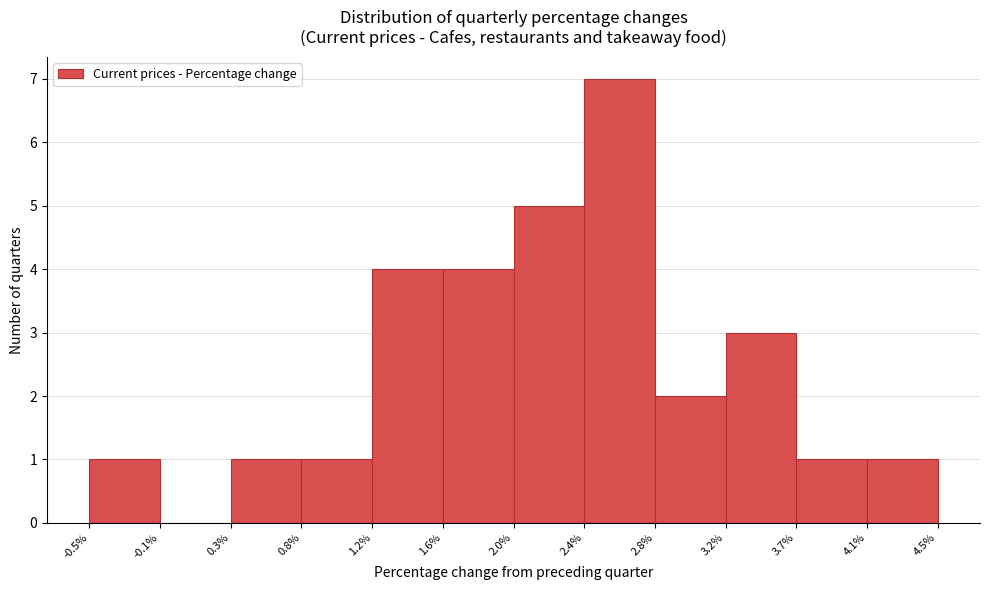

Reading left to right, transcribe this chart: for each bar, give the range it covers on the x-axis and its height. The values are not printed on the chart, so give them approximately, as read against the axis.

-0.5% to -0.1%: 1
-0.1% to 0.3%: 0
0.3% to 0.8%: 1
0.8% to 1.2%: 1
1.2% to 1.6%: 4
1.6% to 2.0%: 4
2.0% to 2.4%: 5
2.4% to 2.8%: 7
2.8% to 3.2%: 2
3.2% to 3.7%: 3
3.7% to 4.1%: 1
4.1% to 4.5%: 1